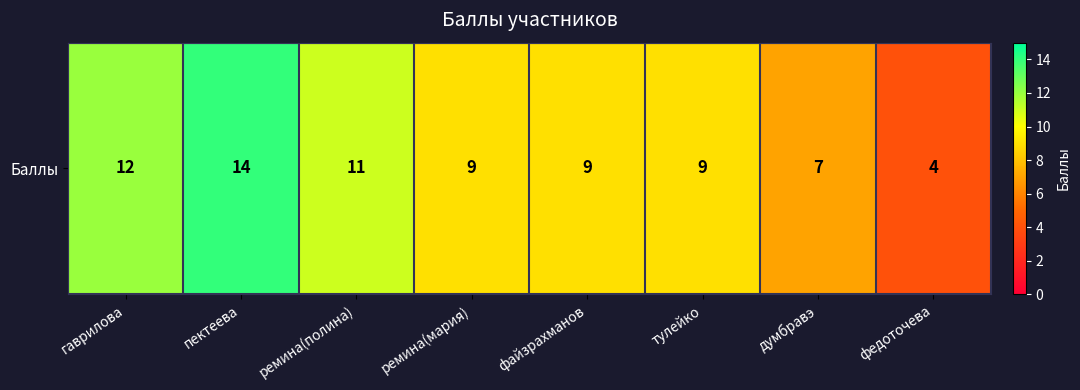

The value at думбравэ is 7. True or false?

True